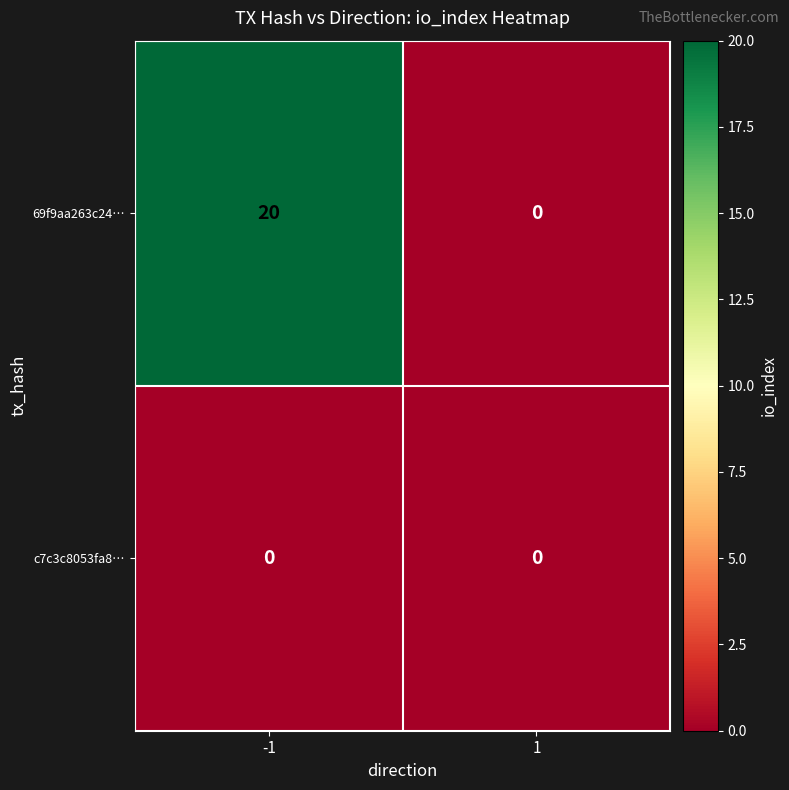

Reading left to right, transcribe all the data shown in this chart.

69f9aa263c24…: 20	0
c7c3c8053fa8…: 0	0